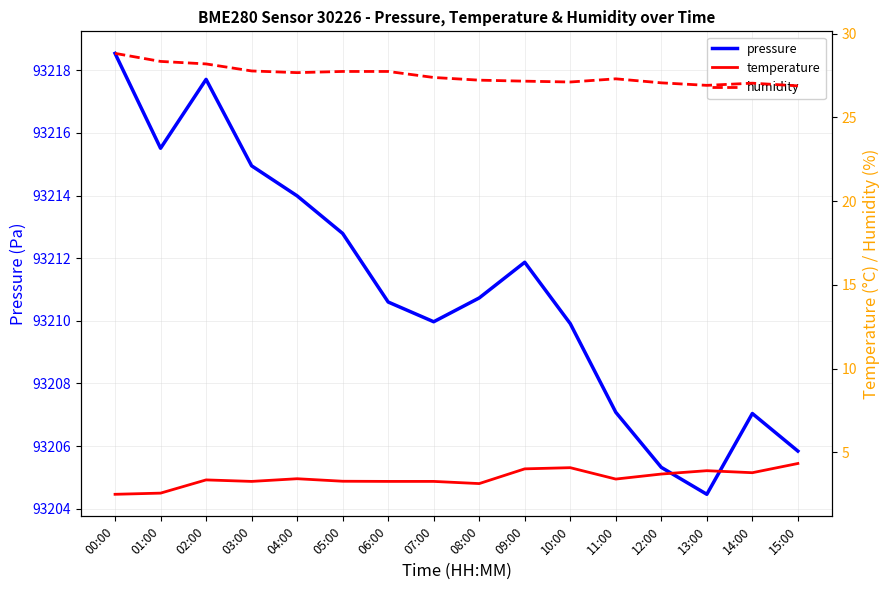

The temperature series shows 3.3 at 03:00. True or false?

True